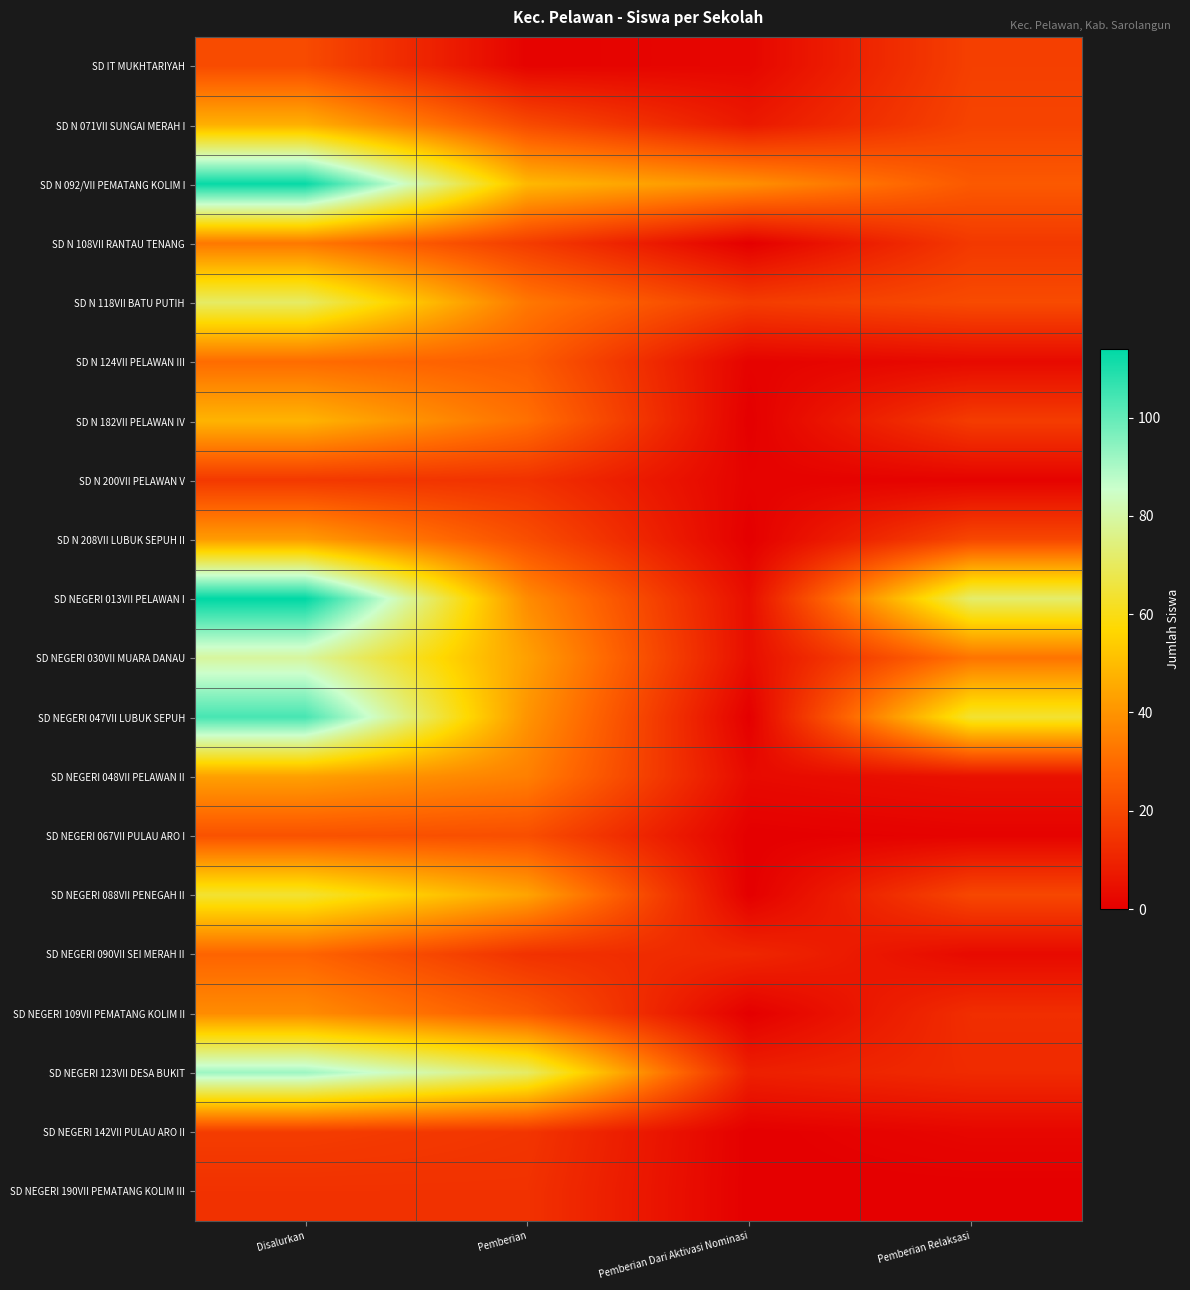

Reading right to left, extract all data points from this chart.

SD IT MUKHTARIYAH: Pemberian Relaksasi=18	Pemberian Dari Aktivasi Nominasi=2	Pemberian=1	Disalurkan=21
SD N 071VII SUNGAI MERAH I: Pemberian Relaksasi=19	Pemberian Dari Aktivasi Nominasi=7	Pemberian=21	Disalurkan=47
SD N 092/VII PEMATANG KOLIM I: Pemberian Relaksasi=25	Pemberian Dari Aktivasi Nominasi=39	Pemberian=49	Disalurkan=113
SD N 108VII RANTAU TENANG: Pemberian Relaksasi=16	Pemberian Dari Aktivasi Nominasi=0	Pemberian=17	Disalurkan=33
SD N 118VII BATU PUTIH: Pemberian Relaksasi=21	Pemberian Dari Aktivasi Nominasi=17	Pemberian=33	Disalurkan=71
SD N 124VII PELAWAN III: Pemberian Relaksasi=3	Pemberian Dari Aktivasi Nominasi=1	Pemberian=26	Disalurkan=30
SD N 182VII PELAWAN IV: Pemberian Relaksasi=17	Pemberian Dari Aktivasi Nominasi=0	Pemberian=31	Disalurkan=48
SD N 200VII PELAWAN V: Pemberian Relaksasi=1	Pemberian Dari Aktivasi Nominasi=1	Pemberian=14	Disalurkan=16
SD N 208VII LUBUK SEPUH II: Pemberian Relaksasi=20	Pemberian Dari Aktivasi Nominasi=0	Pemberian=22	Disalurkan=42
SD NEGERI 013VII PELAWAN I: Pemberian Relaksasi=72	Pemberian Dari Aktivasi Nominasi=4	Pemberian=38	Disalurkan=114
SD NEGERI 030VII MUARA DANAU: Pemberian Relaksasi=32	Pemberian Dari Aktivasi Nominasi=4	Pemberian=43	Disalurkan=79
SD NEGERI 047VII LUBUK SEPUH: Pemberian Relaksasi=64	Pemberian Dari Aktivasi Nominasi=0	Pemberian=40	Disalurkan=104
SD NEGERI 048VII PELAWAN II: Pemberian Relaksasi=5	Pemberian Dari Aktivasi Nominasi=3	Pemberian=35	Disalurkan=43
SD NEGERI 067VII PULAU ARO I: Pemberian Relaksasi=1	Pemberian Dari Aktivasi Nominasi=0	Pemberian=22	Disalurkan=23
SD NEGERI 088VII PENEGAH II: Pemberian Relaksasi=20	Pemberian Dari Aktivasi Nominasi=0	Pemberian=44	Disalurkan=64
SD NEGERI 090VII SEI MERAH II: Pemberian Relaksasi=3	Pemberian Dari Aktivasi Nominasi=11	Pemberian=14	Disalurkan=28
SD NEGERI 109VII PEMATANG KOLIM II: Pemberian Relaksasi=13	Pemberian Dari Aktivasi Nominasi=0	Pemberian=25	Disalurkan=38
SD NEGERI 123VII DESA BUKIT: Pemberian Relaksasi=12	Pemberian Dari Aktivasi Nominasi=9	Pemberian=71	Disalurkan=92
SD NEGERI 142VII PULAU ARO II: Pemberian Relaksasi=2	Pemberian Dari Aktivasi Nominasi=0	Pemberian=15	Disalurkan=17
SD NEGERI 190VII PEMATANG KOLIM III: Pemberian Relaksasi=0	Pemberian Dari Aktivasi Nominasi=0	Pemberian=14	Disalurkan=14